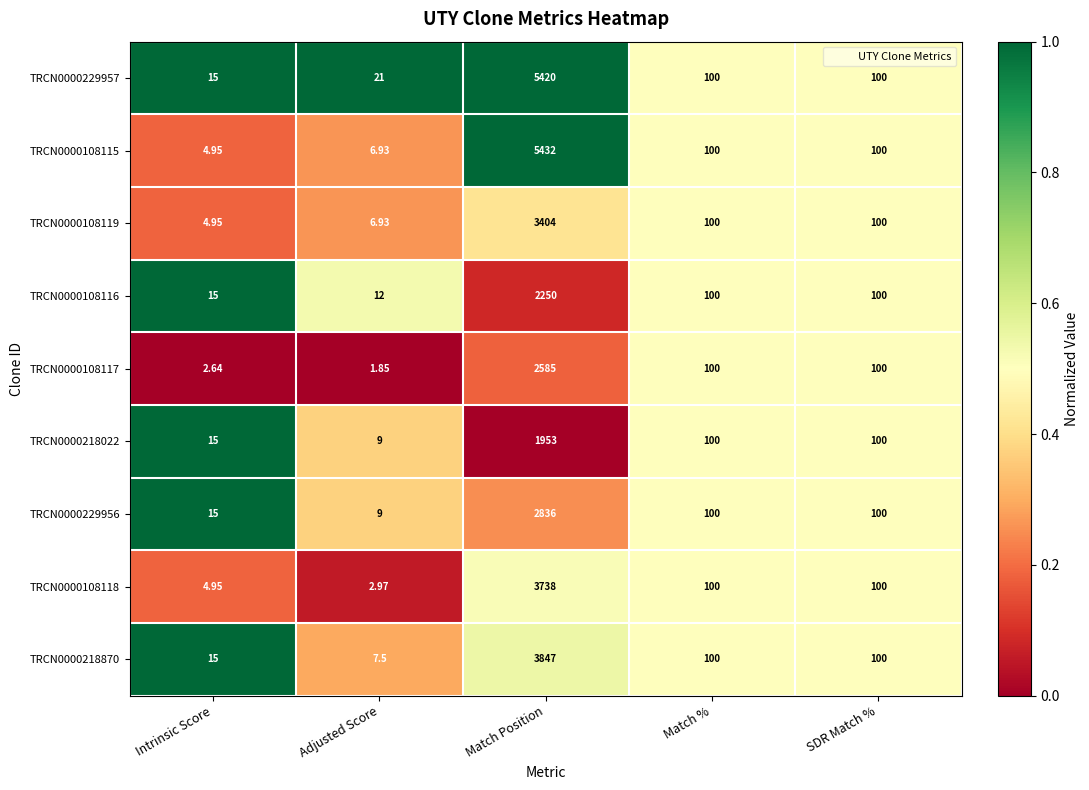

Where does the TRCN0000218870 series first go above 100?

Match Position